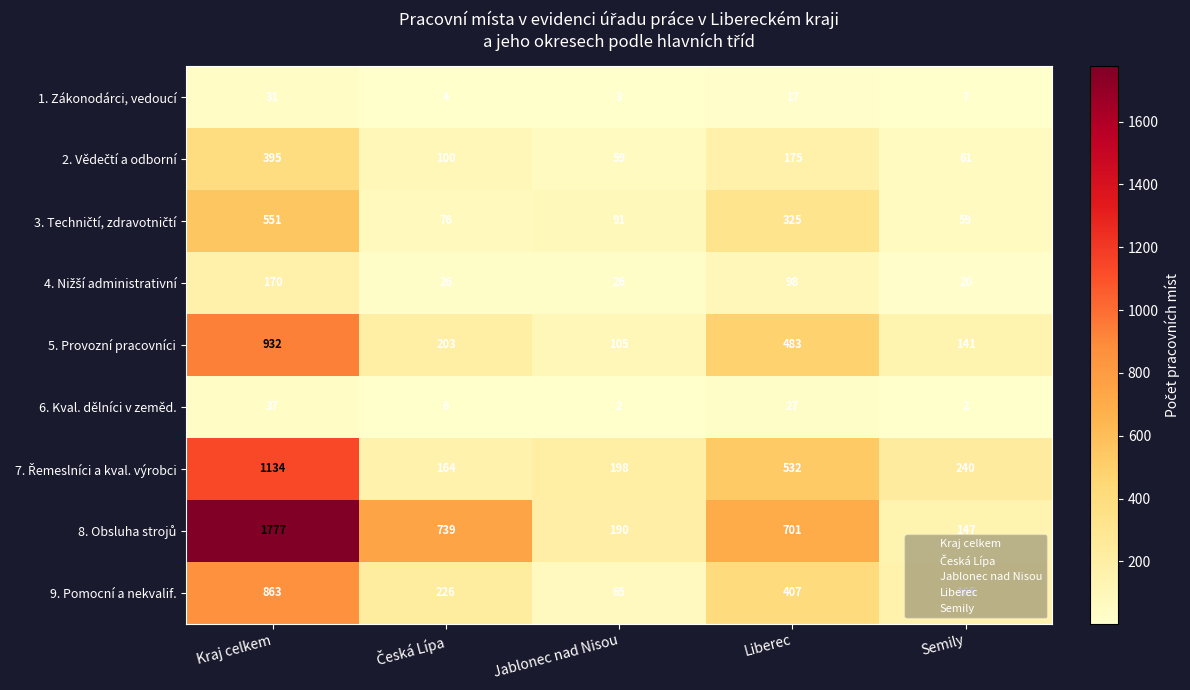

At which category is the sum across all series the highest?

Kraj celkem